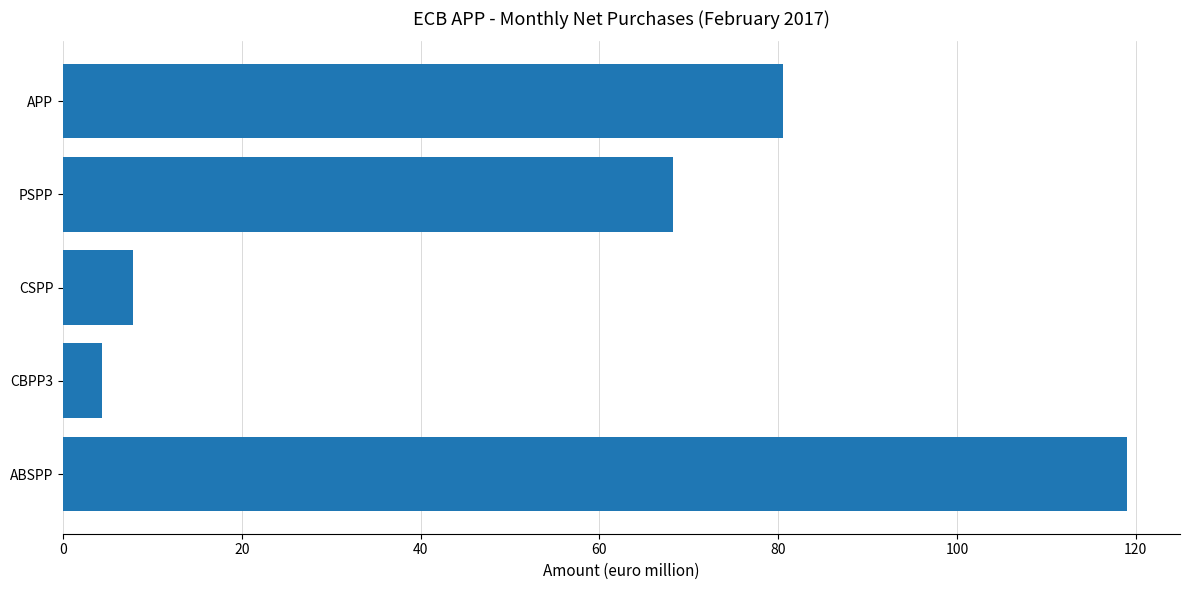

How many values are below 68?

2